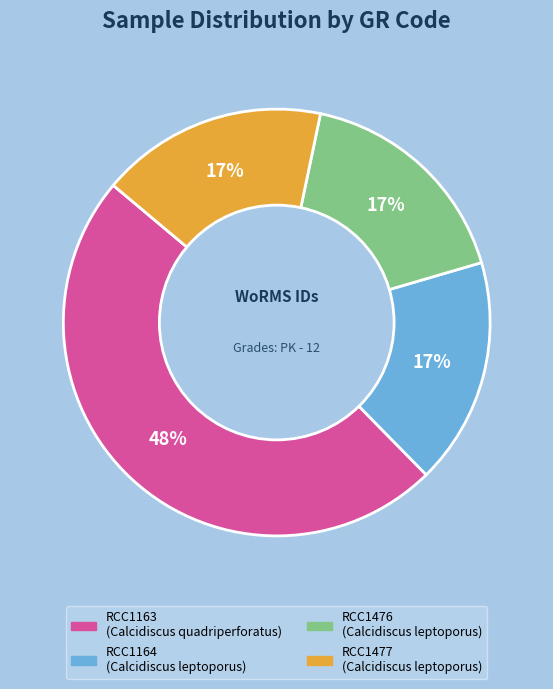

To the nearest percent, what is the difference between the largest and smallest slice percentages?

31%